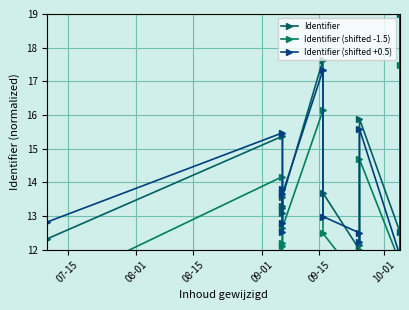

How many interior local peaks does the Identifier (shifted -1.5) series have?

3